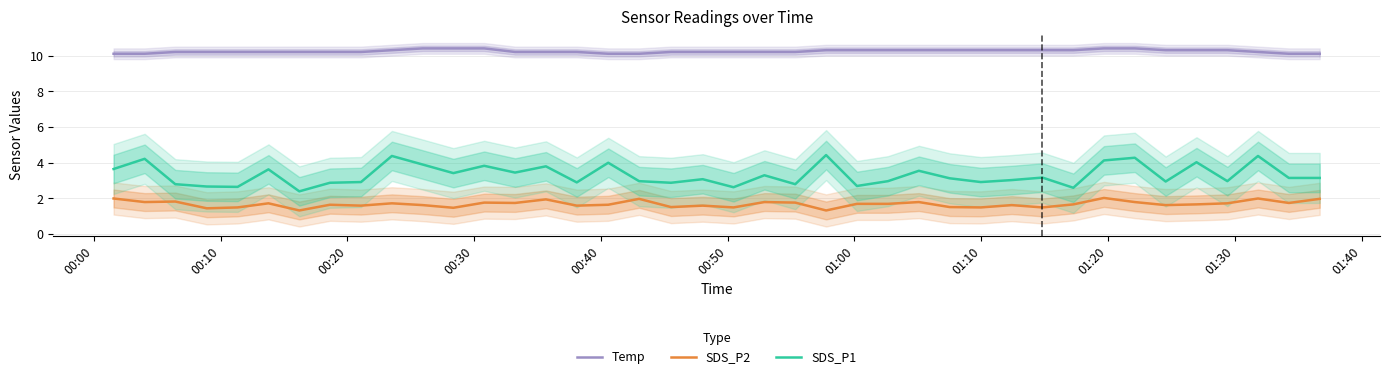

True or false: Temp and SDS_P2 intersect in this chart.

False